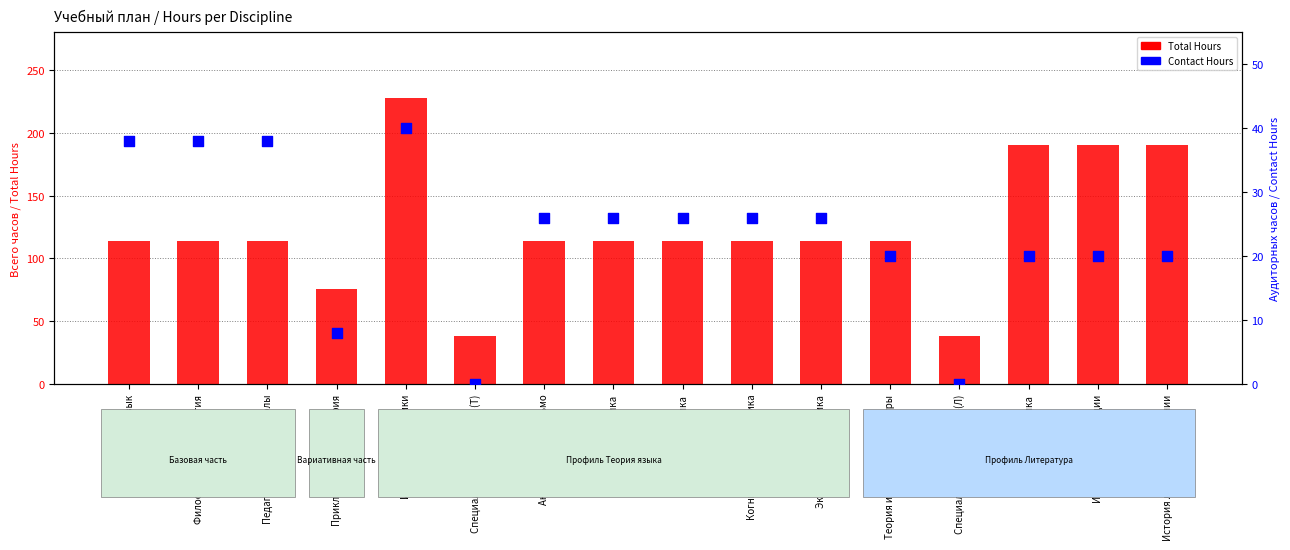

What are all the series names shown in the legend?

Total Hours, Contact Hours